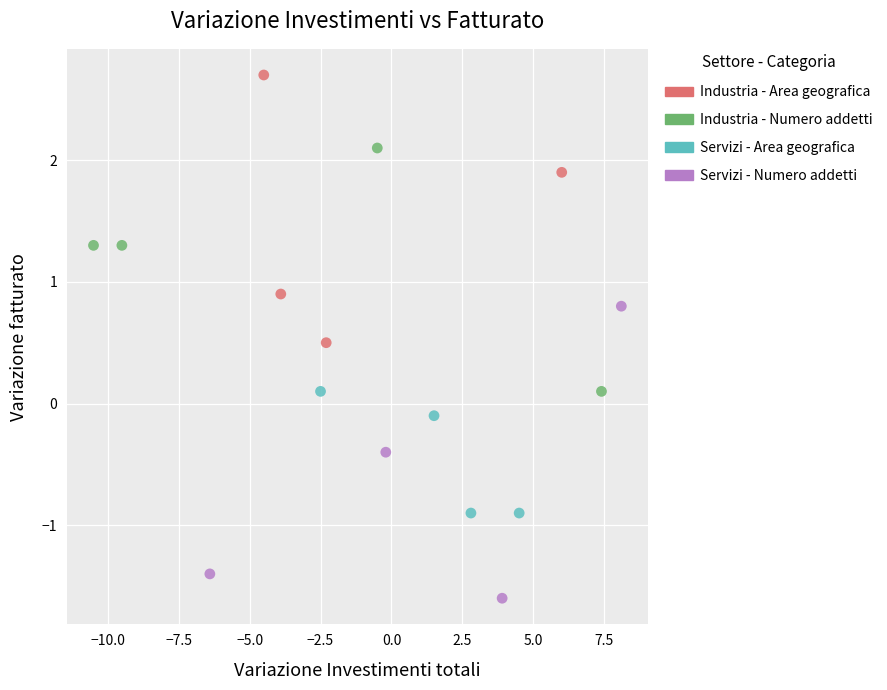

Which series has the widest spread of Y values?

Servizi - Numero addetti